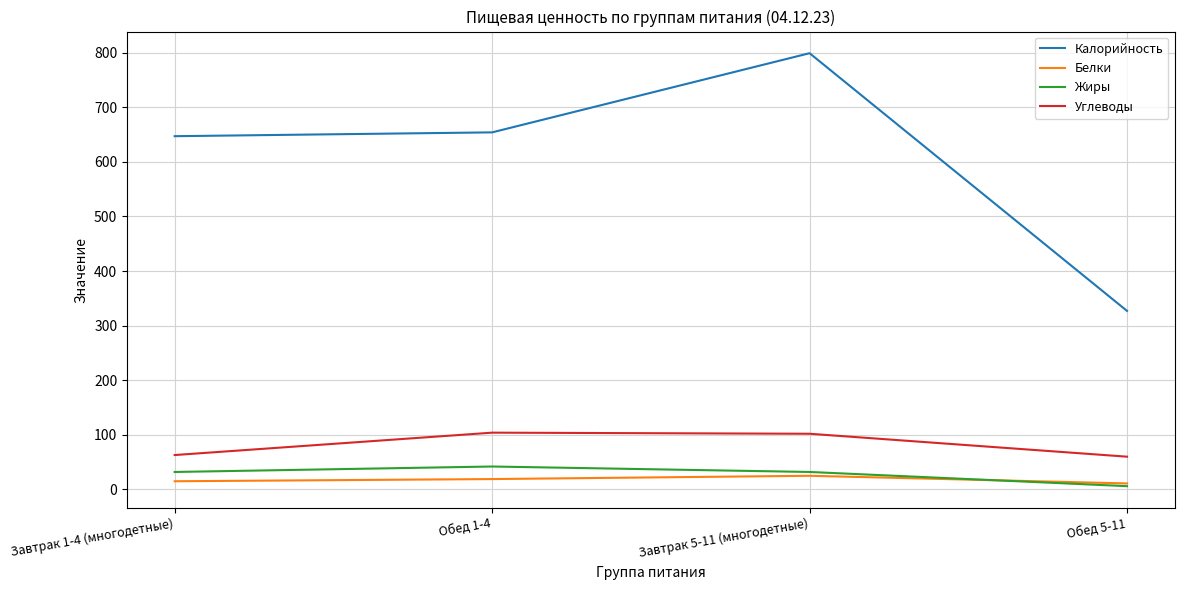

Which series has the widest spread of values?

Калорийность